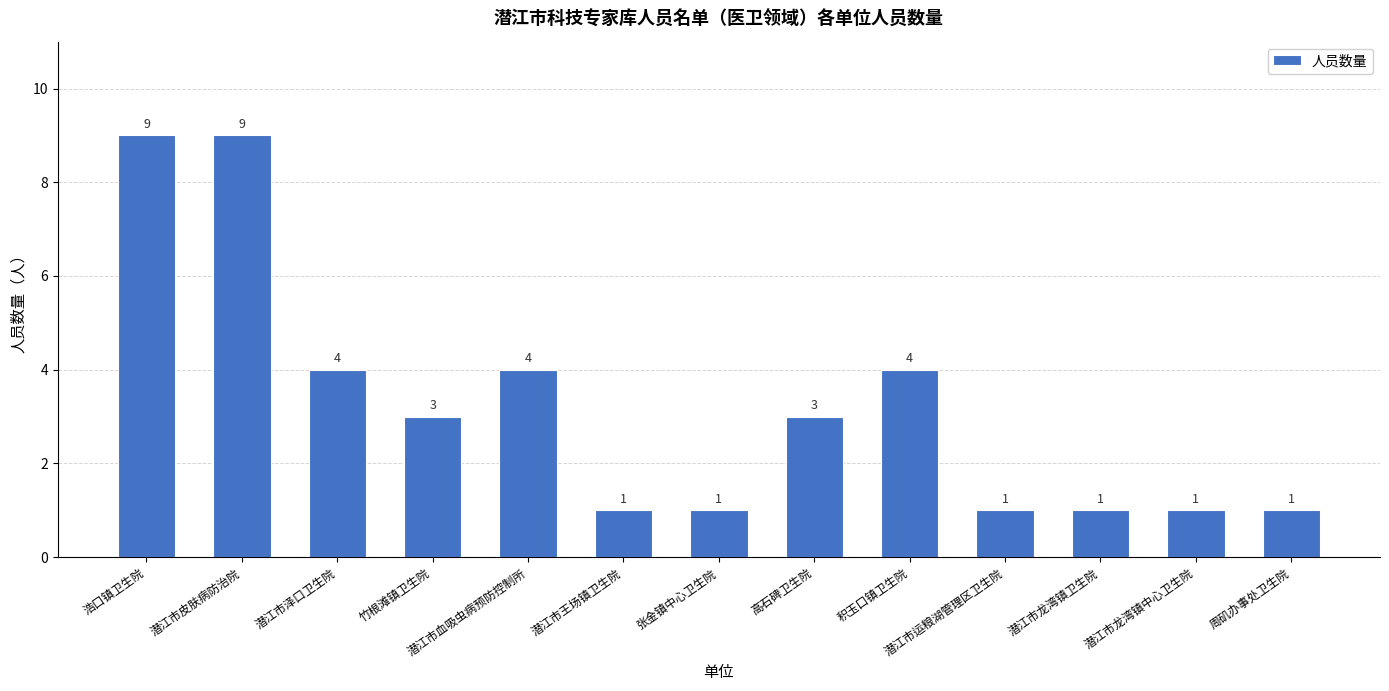

What is the value of the 13th bar from the left?

1